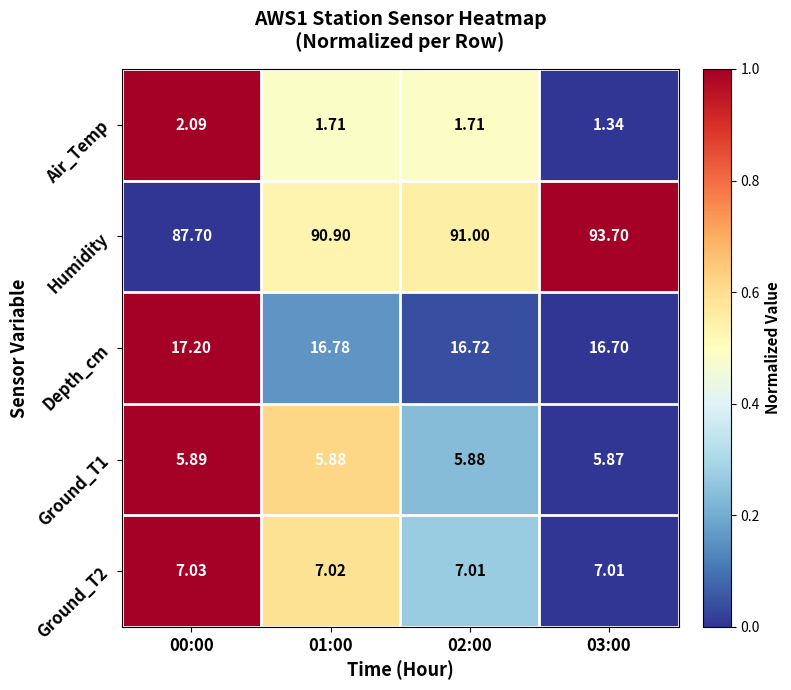

Between 00:00 and 03:00, which series saw the biggest shift?

Humidity